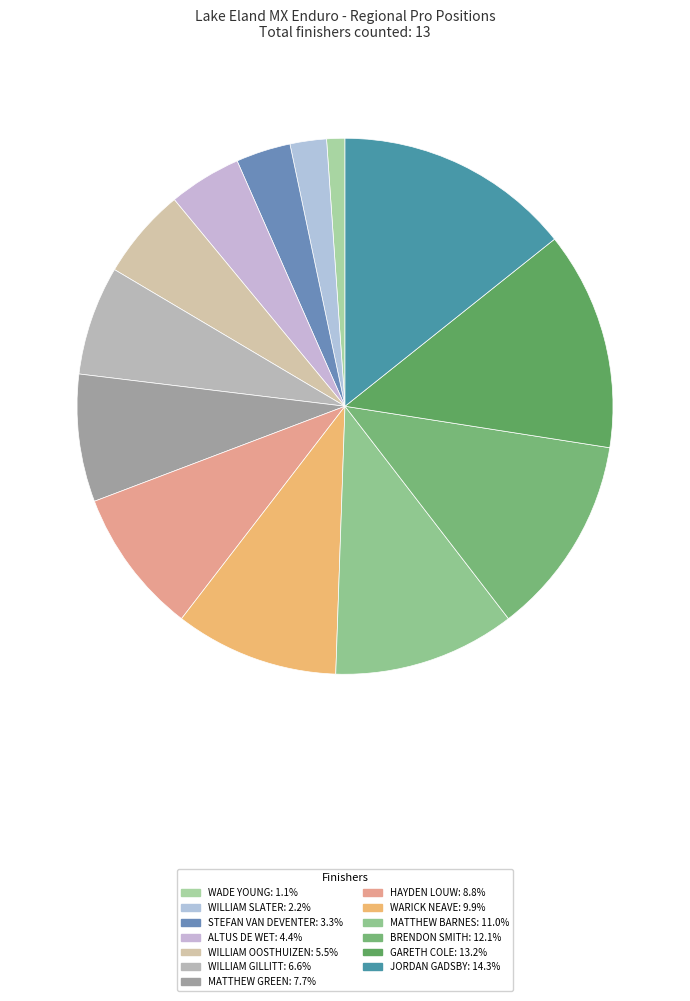

What is the total percentage of MATTHEW BARNES and WADE YOUNG?

12.1%